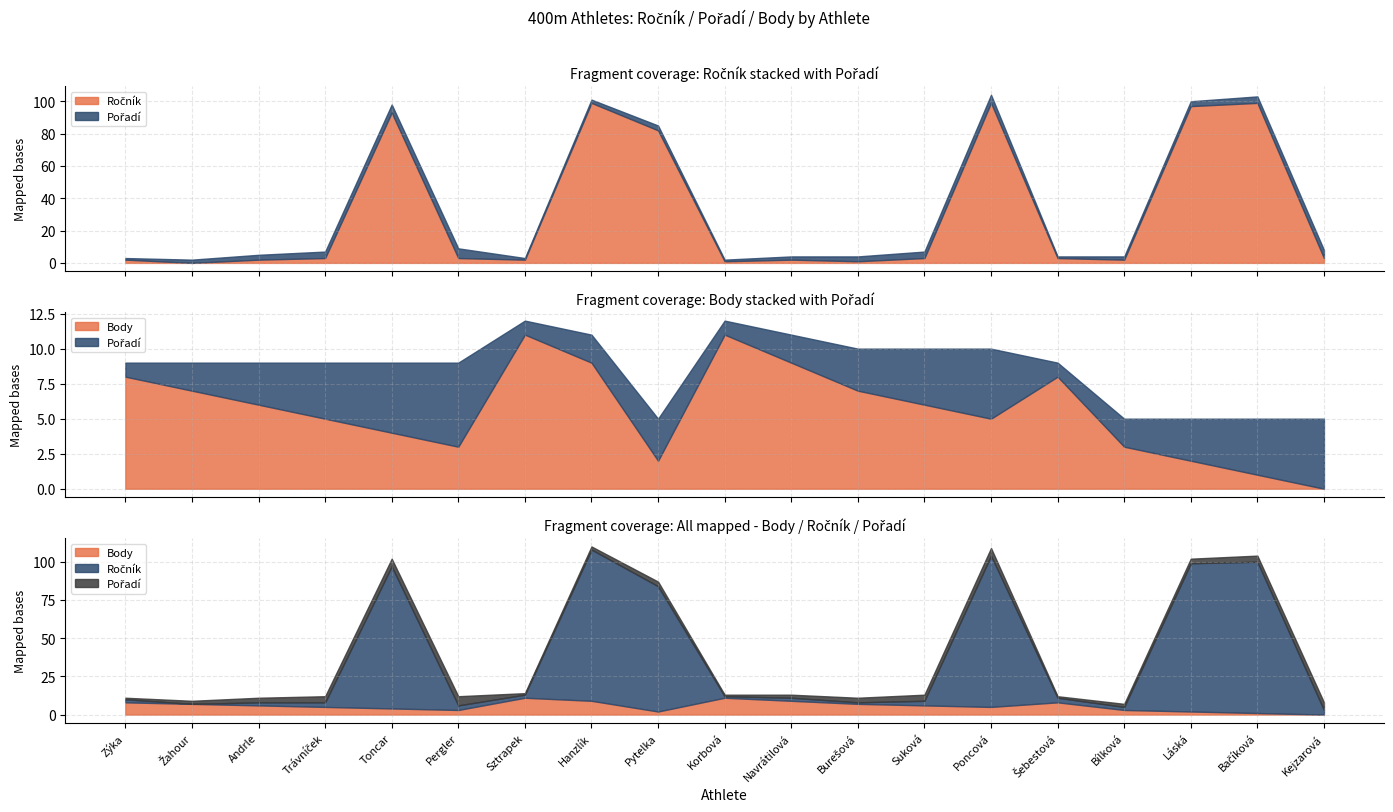

What value does the Ročník series have at Bílková?

2